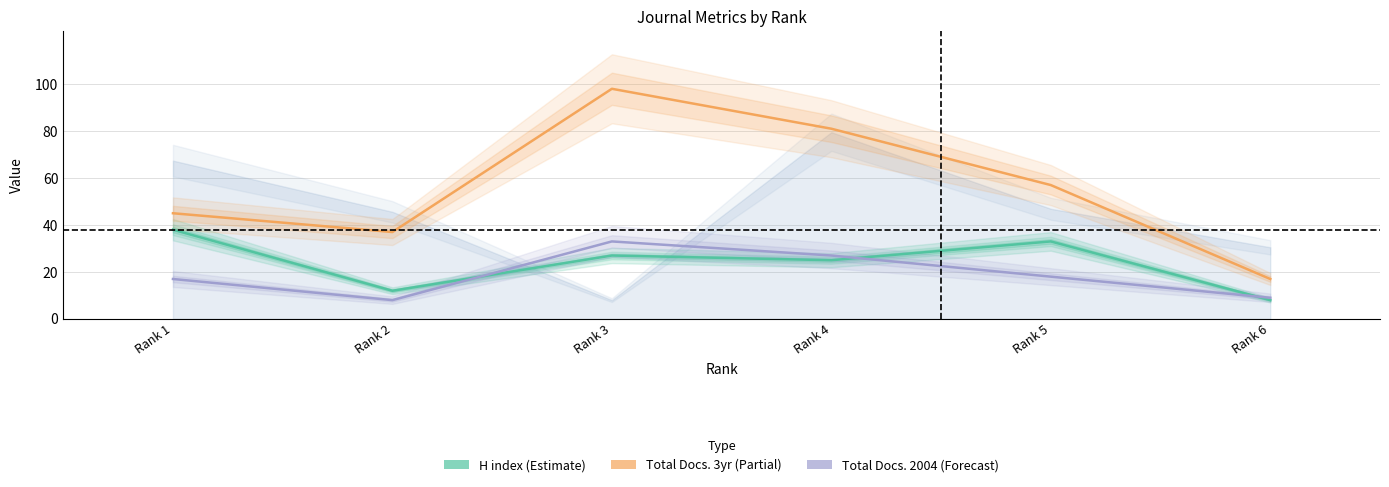

What is the maximum value for H index?

38